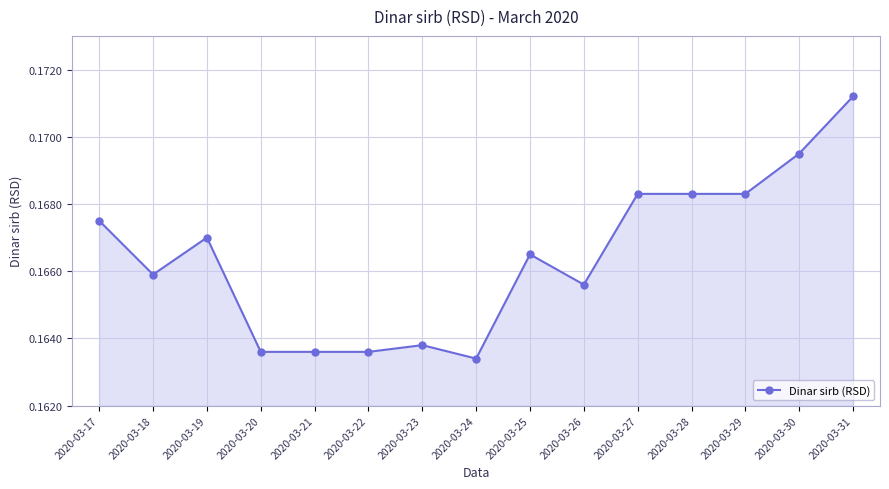

At which category does the chart reach its peak across all series?

2020-03-31